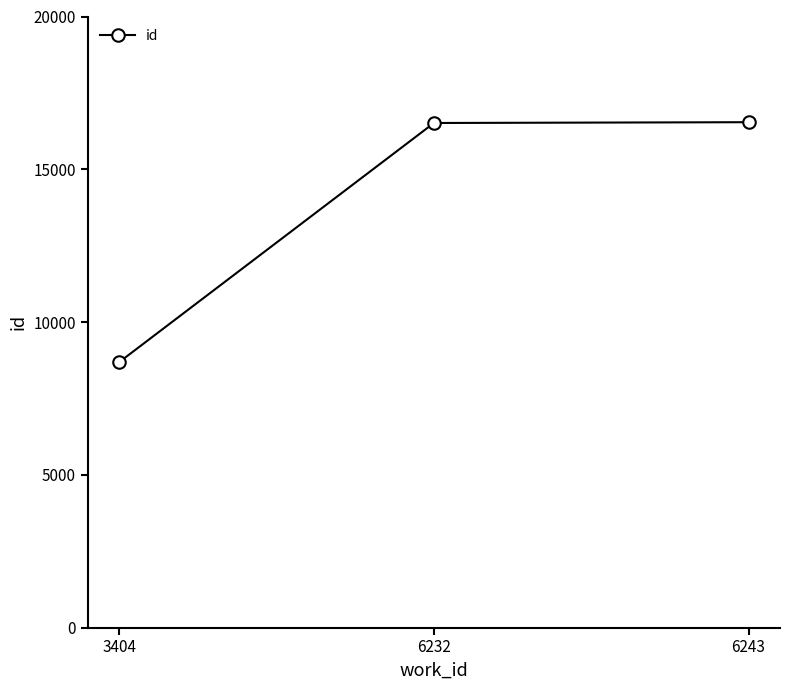

Which category has the lowest value across all series?

3404